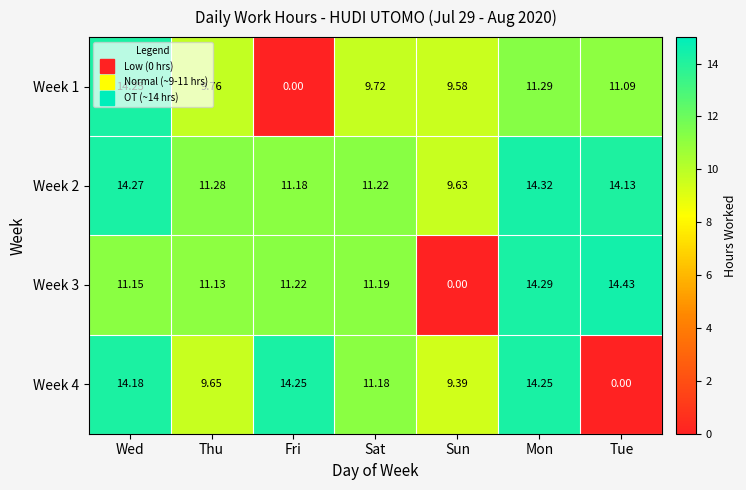

Rank the categories by Week 1 value from lowest to highest.

Fri, Sun, Sat, Thu, Tue, Mon, Wed